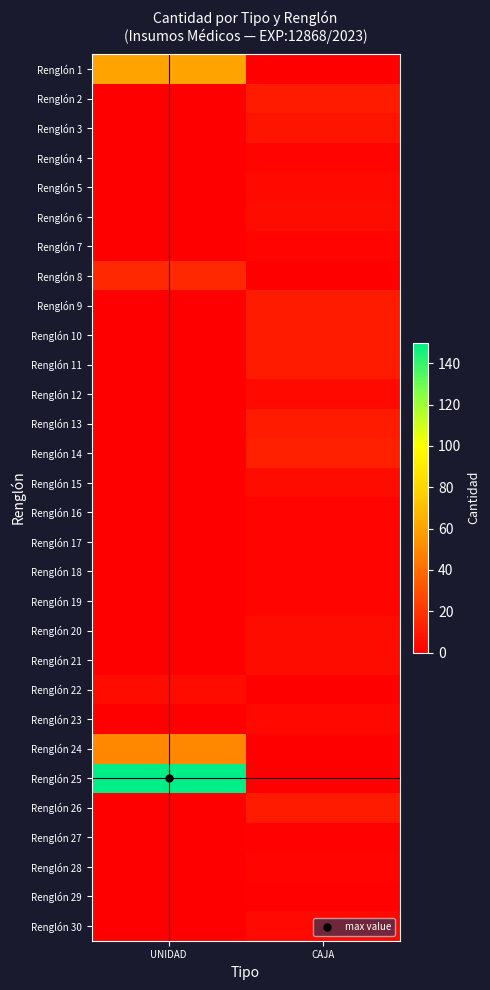

Reading left to right, what are all the values shown in this chart?

Renglón 1: UNIDAD=60	CAJA=0
Renglón 2: UNIDAD=0	CAJA=10
Renglón 3: UNIDAD=0	CAJA=8
Renglón 4: UNIDAD=0	CAJA=2
Renglón 5: UNIDAD=0	CAJA=4
Renglón 6: UNIDAD=0	CAJA=5
Renglón 7: UNIDAD=0	CAJA=2
Renglón 8: UNIDAD=15	CAJA=0
Renglón 9: UNIDAD=0	CAJA=10
Renglón 10: UNIDAD=0	CAJA=10
Renglón 11: UNIDAD=0	CAJA=10
Renglón 12: UNIDAD=0	CAJA=4
Renglón 13: UNIDAD=0	CAJA=10
Renglón 14: UNIDAD=0	CAJA=12
Renglón 15: UNIDAD=0	CAJA=5
Renglón 16: UNIDAD=0	CAJA=2
Renglón 17: UNIDAD=0	CAJA=2
Renglón 18: UNIDAD=0	CAJA=2
Renglón 19: UNIDAD=0	CAJA=2
Renglón 20: UNIDAD=0	CAJA=5
Renglón 21: UNIDAD=0	CAJA=5
Renglón 22: UNIDAD=5	CAJA=0
Renglón 23: UNIDAD=0	CAJA=3
Renglón 24: UNIDAD=50	CAJA=0
Renglón 25: UNIDAD=150	CAJA=0
Renglón 26: UNIDAD=0	CAJA=10
Renglón 27: UNIDAD=0	CAJA=1
Renglón 28: UNIDAD=0	CAJA=2
Renglón 29: UNIDAD=0	CAJA=1
Renglón 30: UNIDAD=0	CAJA=4